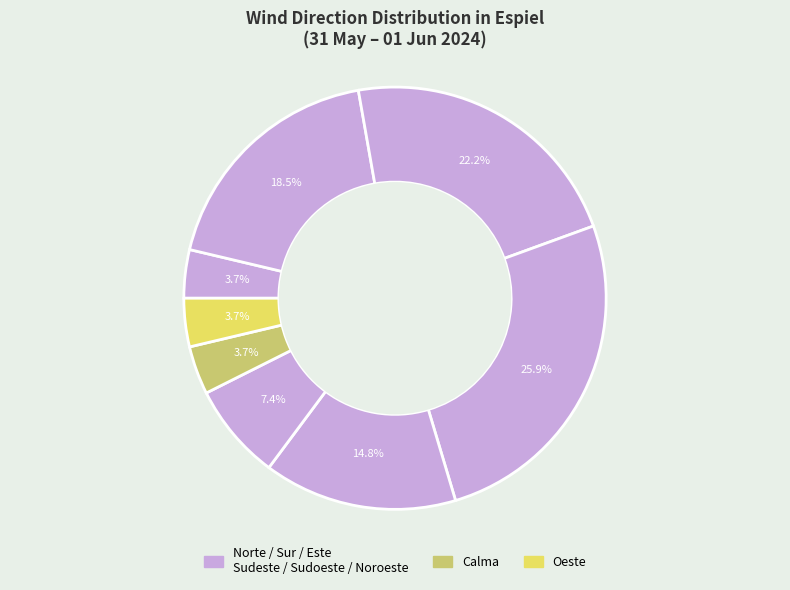

Count the number of slices in the pie.

8